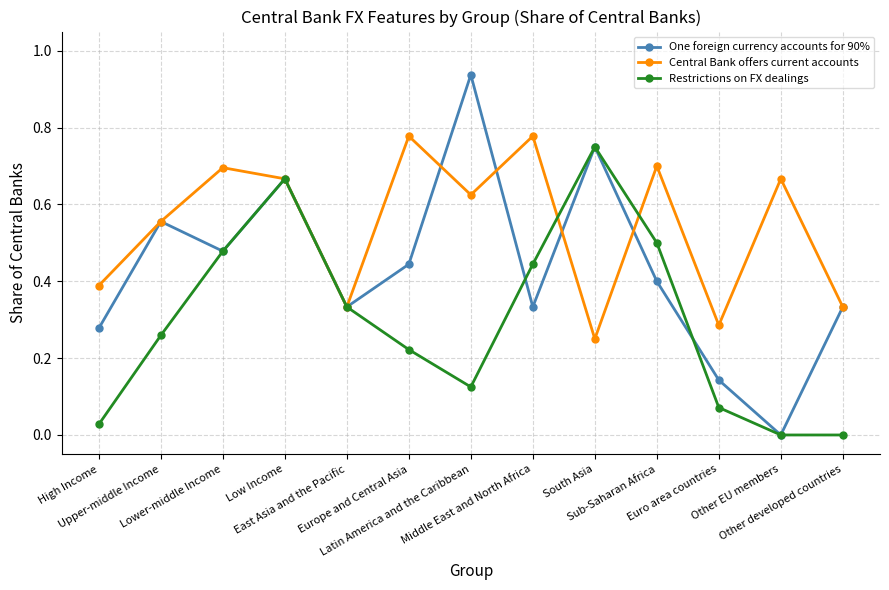

Which series has the largest total across all categories?

Central Bank offers current accounts